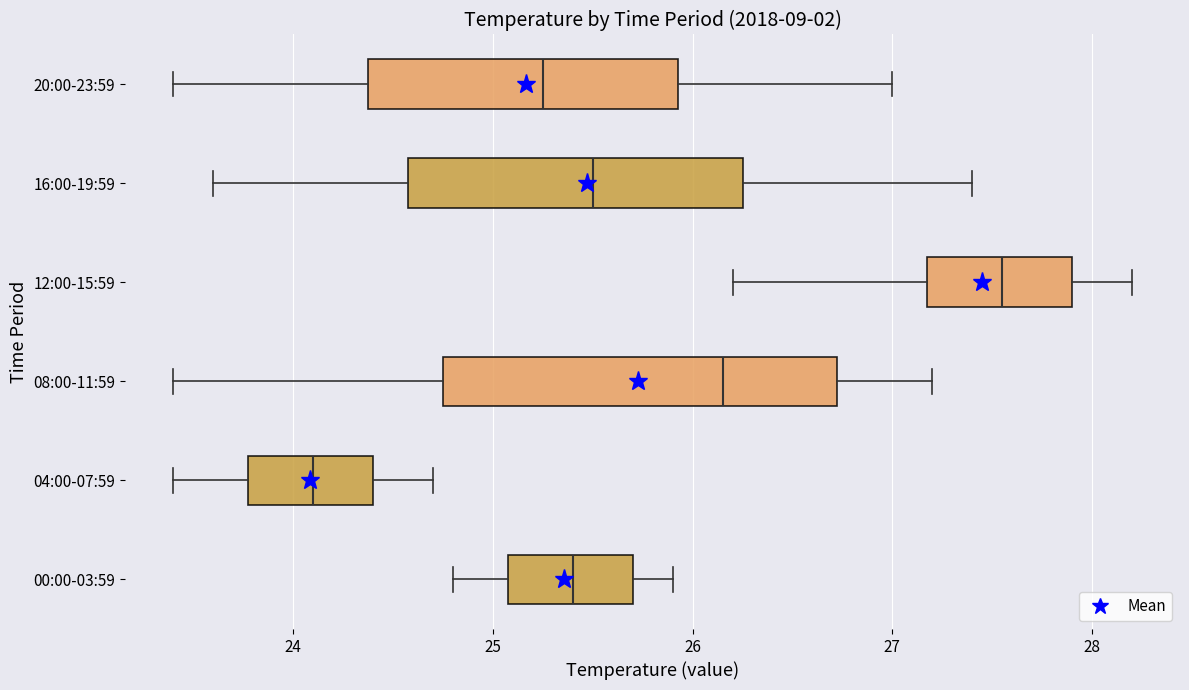

Comparing the boxes themselves (not the whiskers), which one is the widest?

08:00-11:59